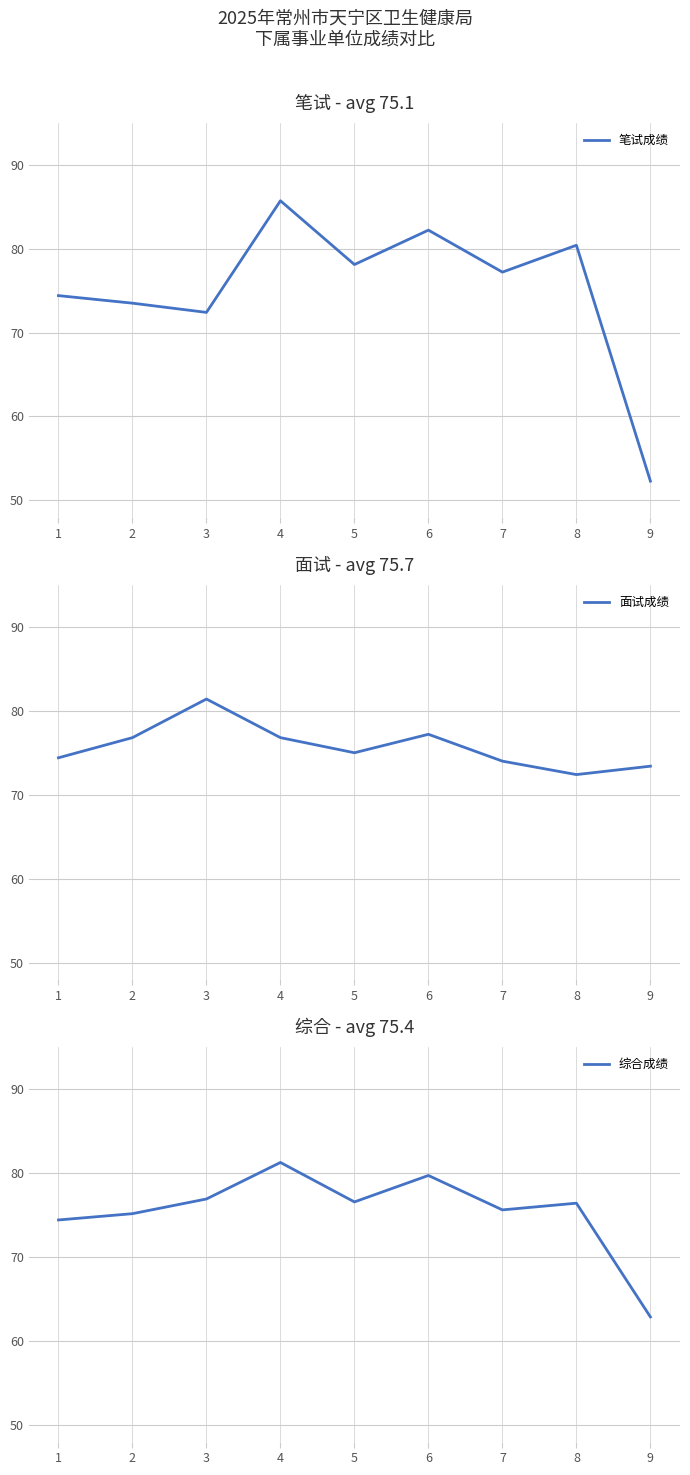

Which series has the widest spread of values?

笔试成绩